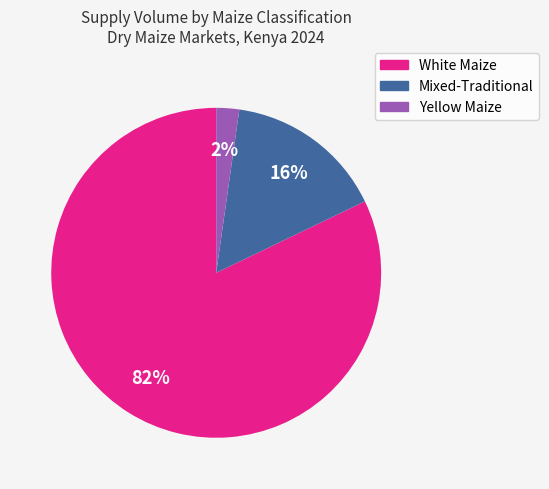

To the nearest percent, what is the average slice percentage?

33%